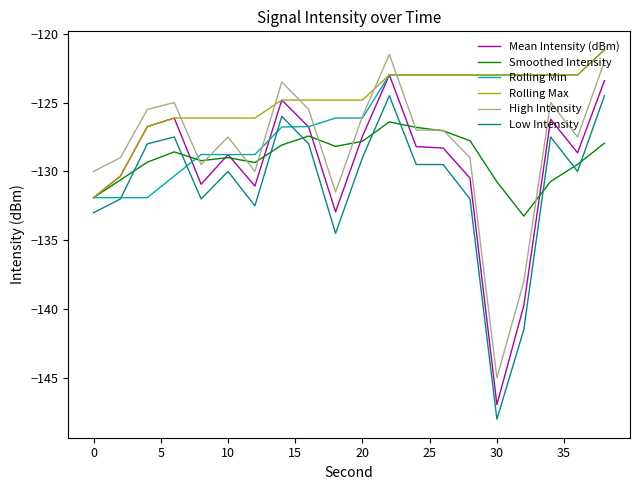

What are all the series names shown in the legend?

Mean Intensity (dBm), Smoothed Intensity, Rolling Min, Rolling Max, High Intensity, Low Intensity